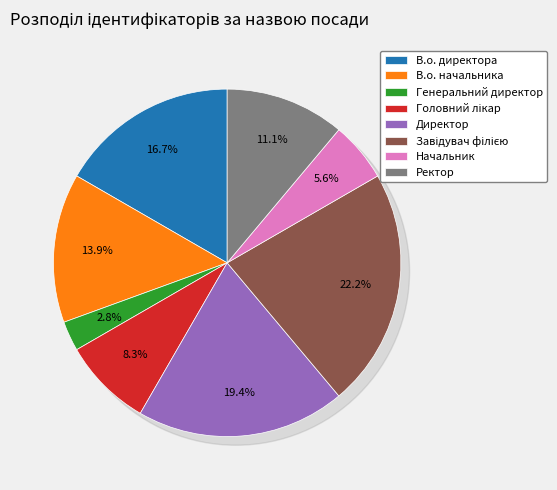

Does Начальник account for over 50% of the chart?

No